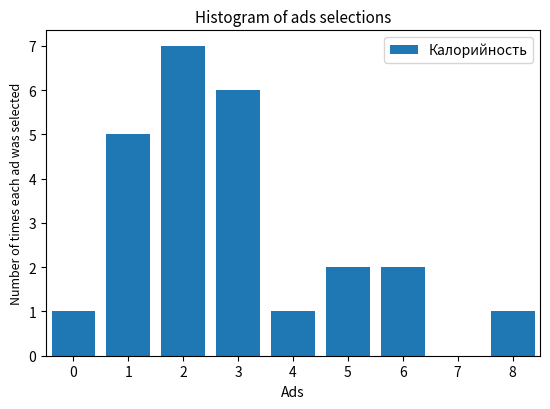

Reading right to left, extract all data points from this chart.

8=1	7=0	6=2	5=2	4=1	3=6	2=7	1=5	0=1